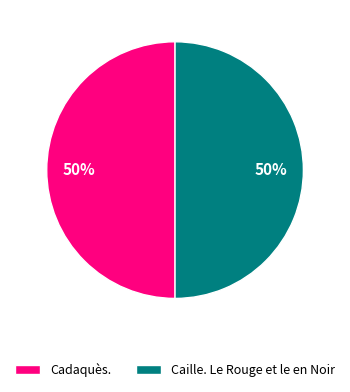

To the nearest percent, what is the combined percentage of Caille. Le Rouge et le en Noir and Cadaquès.?

100%